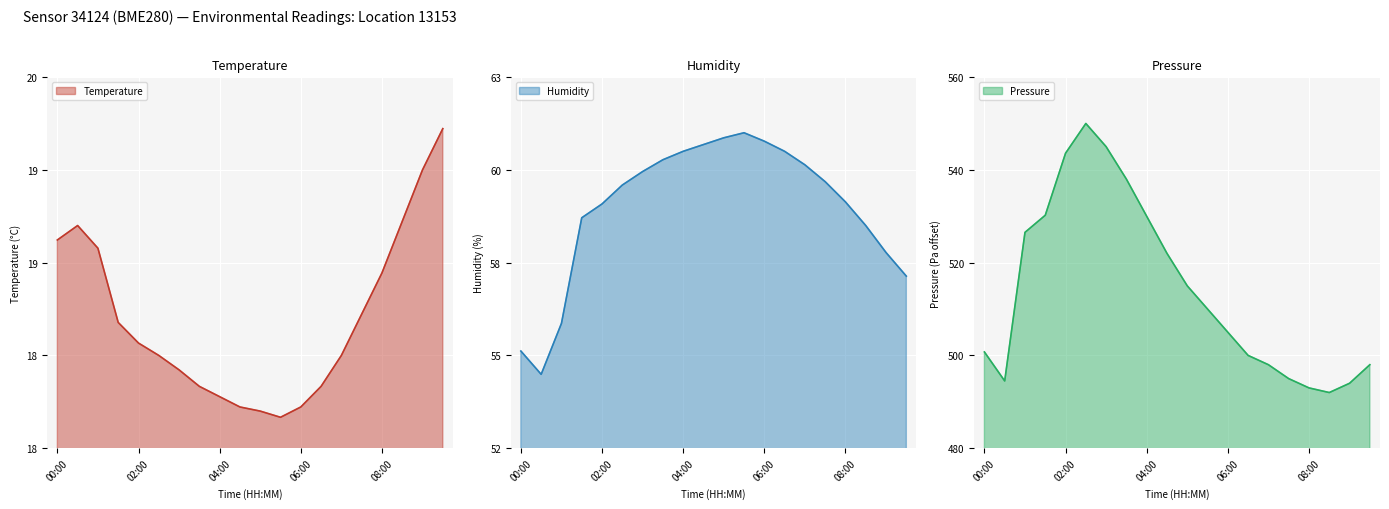

How many data points in humidity are above 59?

13